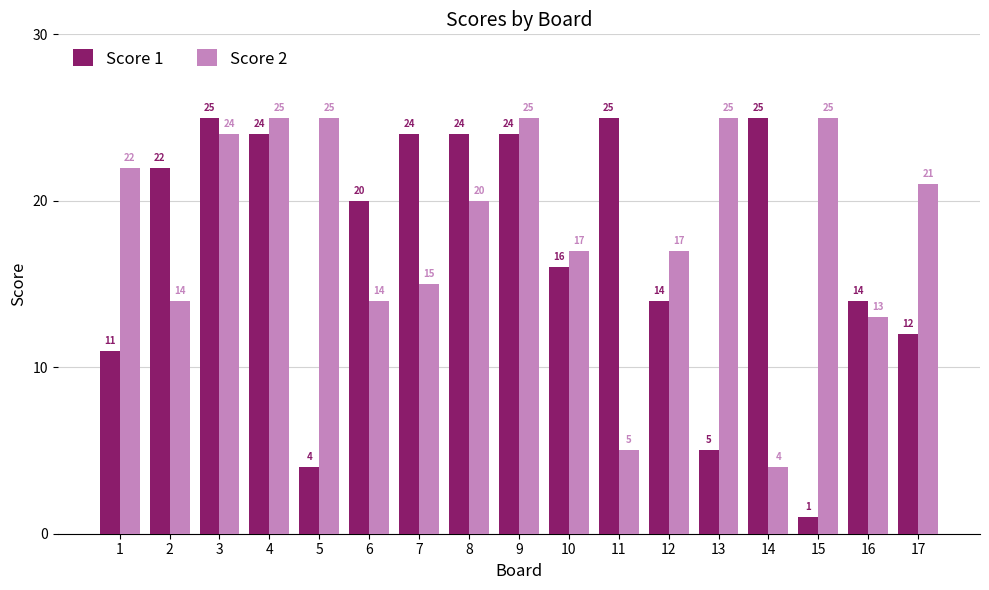

At which category does the chart reach its minimum across all series?

15